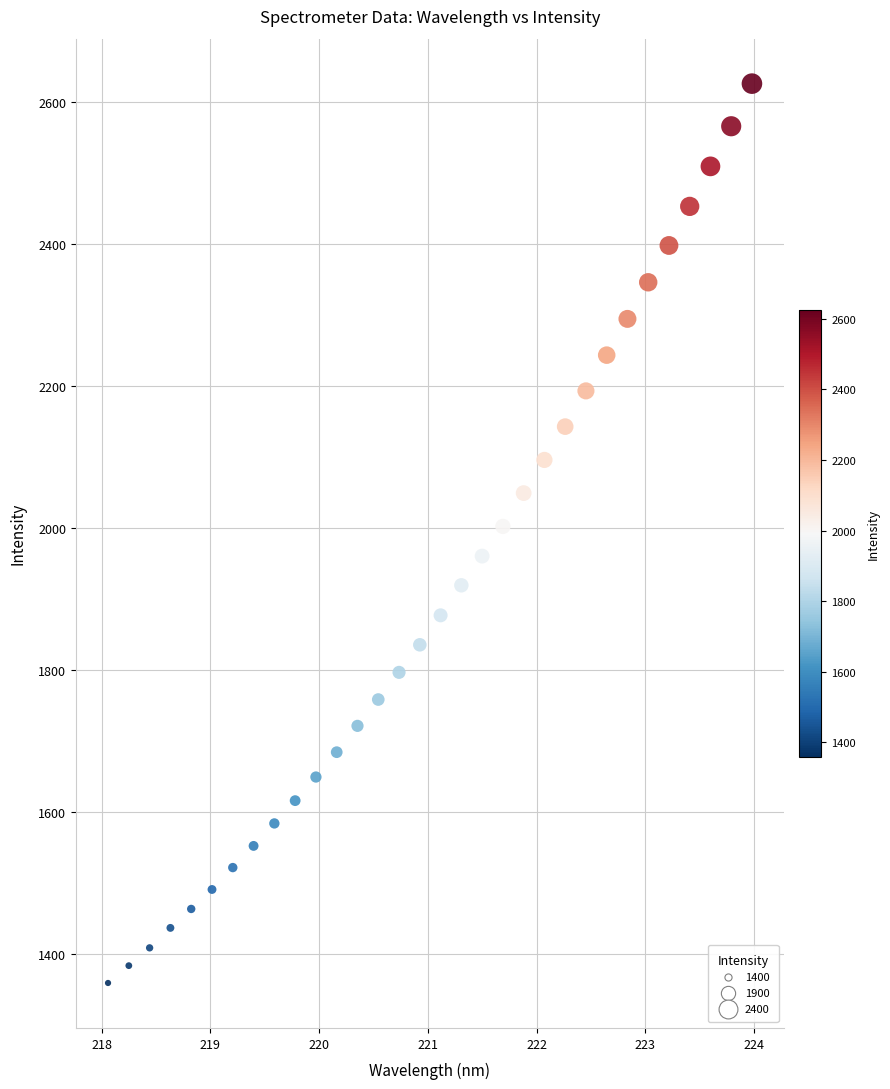

What is the range of Y values (max minus min)?

1267.1